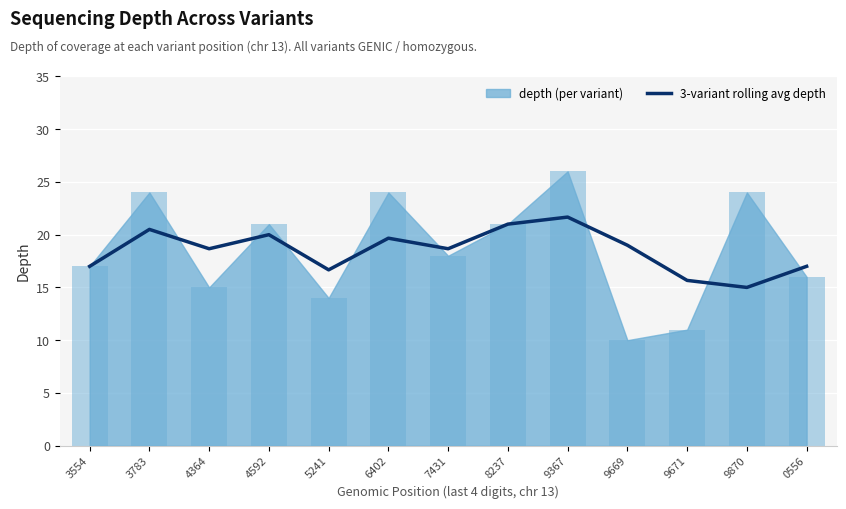

What is the maximum value for 3-variant rolling avg depth?

21.7